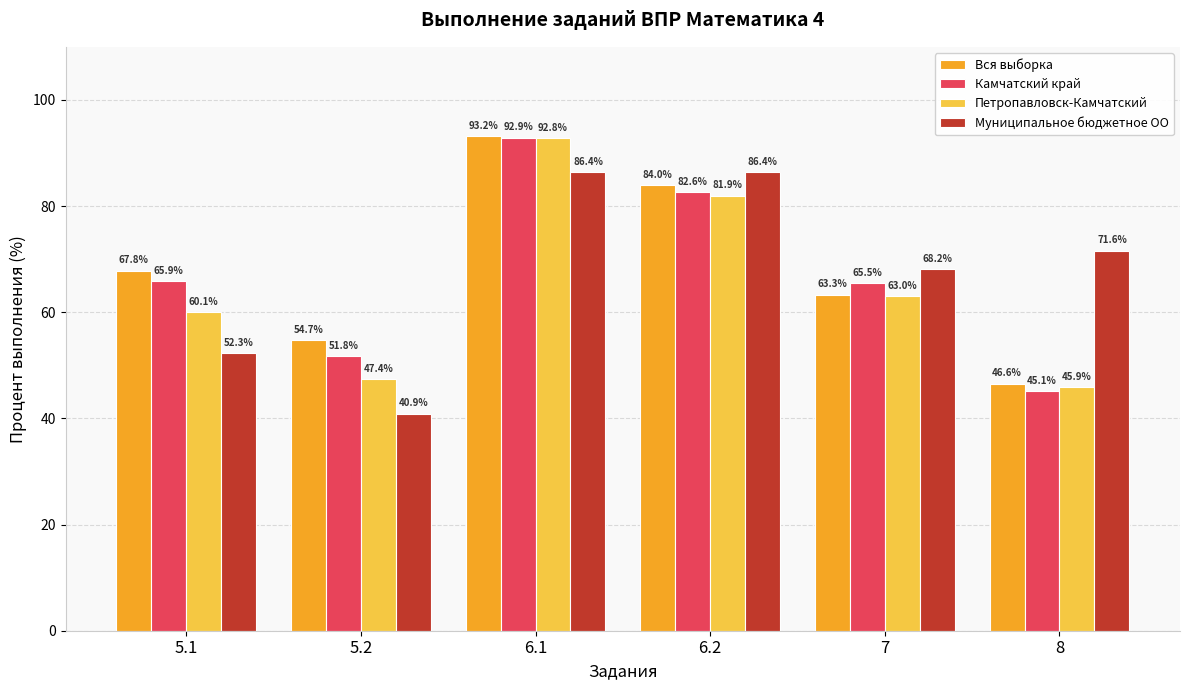

Between 6.1 and 6.2, which series saw the biggest shift?

Петропавловск-Камчатский